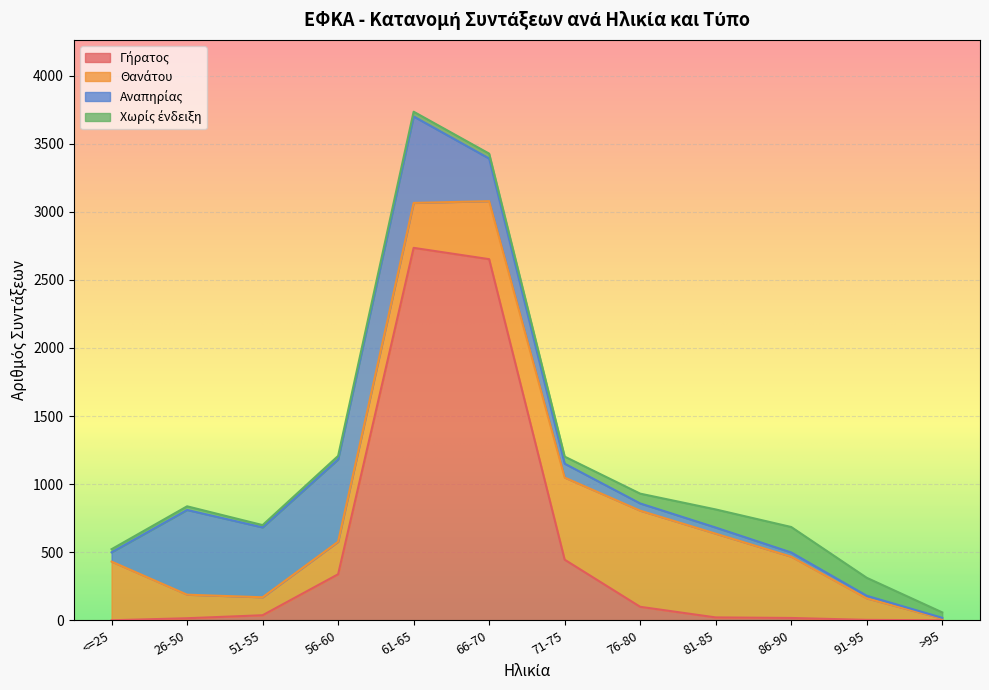

Rank the series by their average value, from highest to lowest.

Γήρατος, Θανάτου, Αναπηρίας, Χωρίς ένδειξη